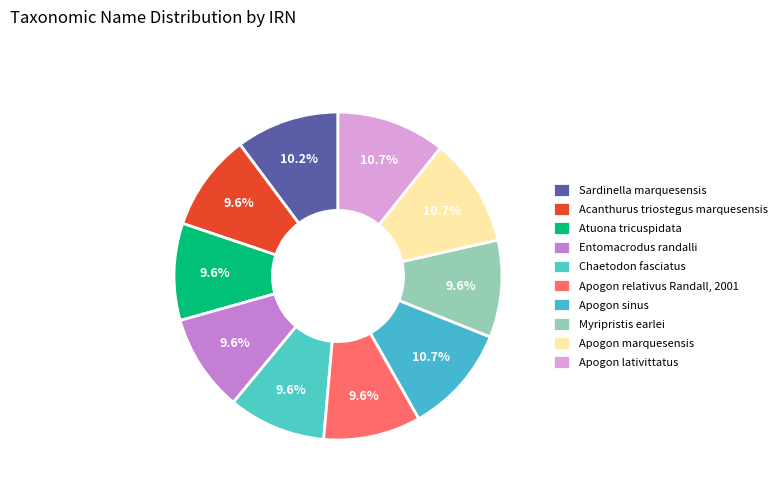

How much of the chart is everything except Atuona tricuspidata?

90.4%